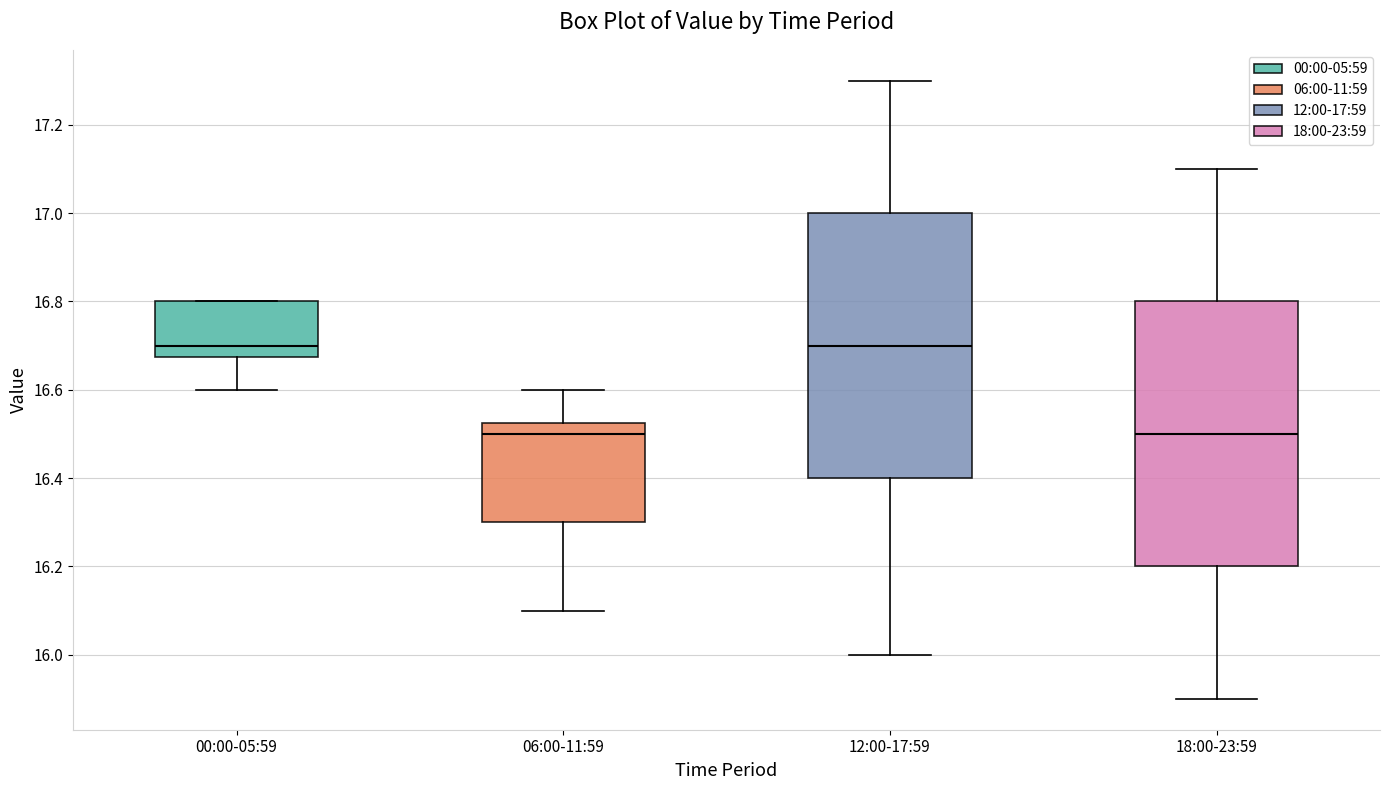

Where is the upper edge of the box for 00:00-05:59 on the y-axis? The values are not printed on the chart, so give them approximately, as read against the axis.

16.80